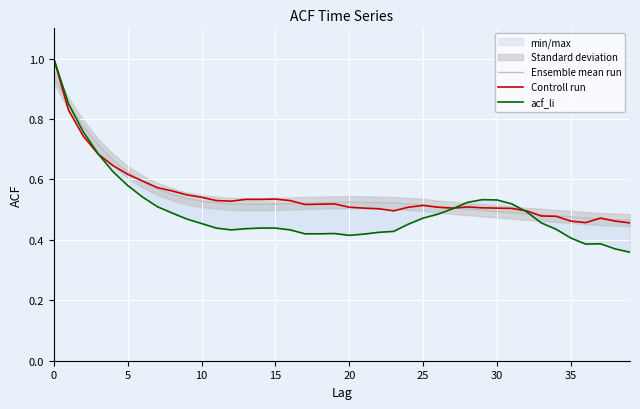

Which series has the largest total across all categories?

Ensemble mean run